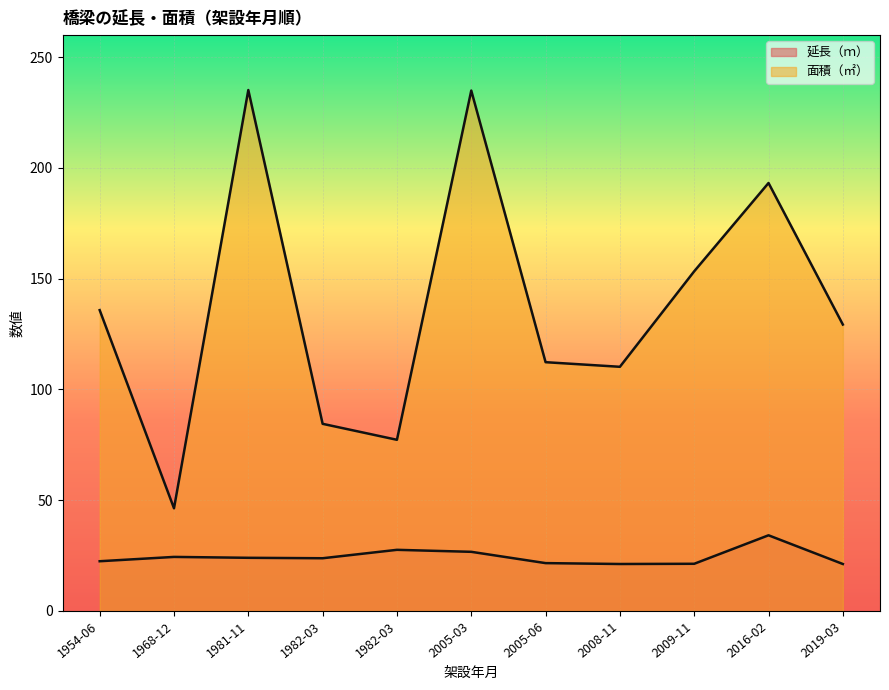

What are all the series names shown in the legend?

延長（ｍ）, 面積（㎡）